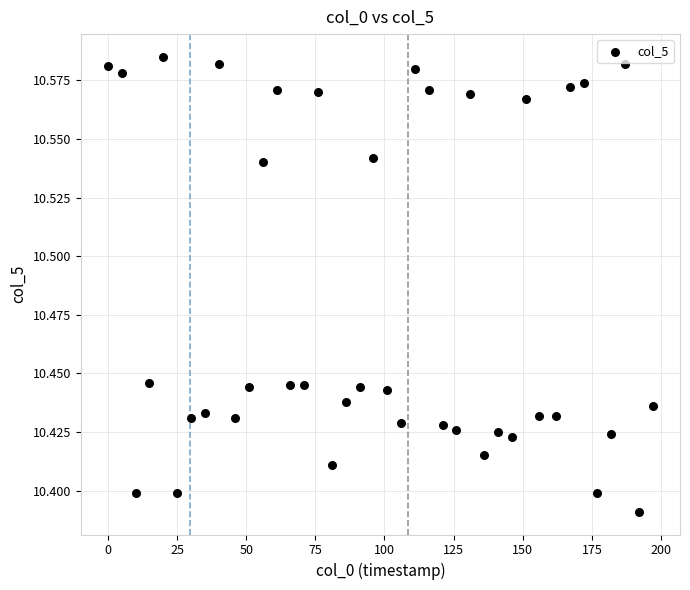

What is the range of X values (max minus min)?

197.0